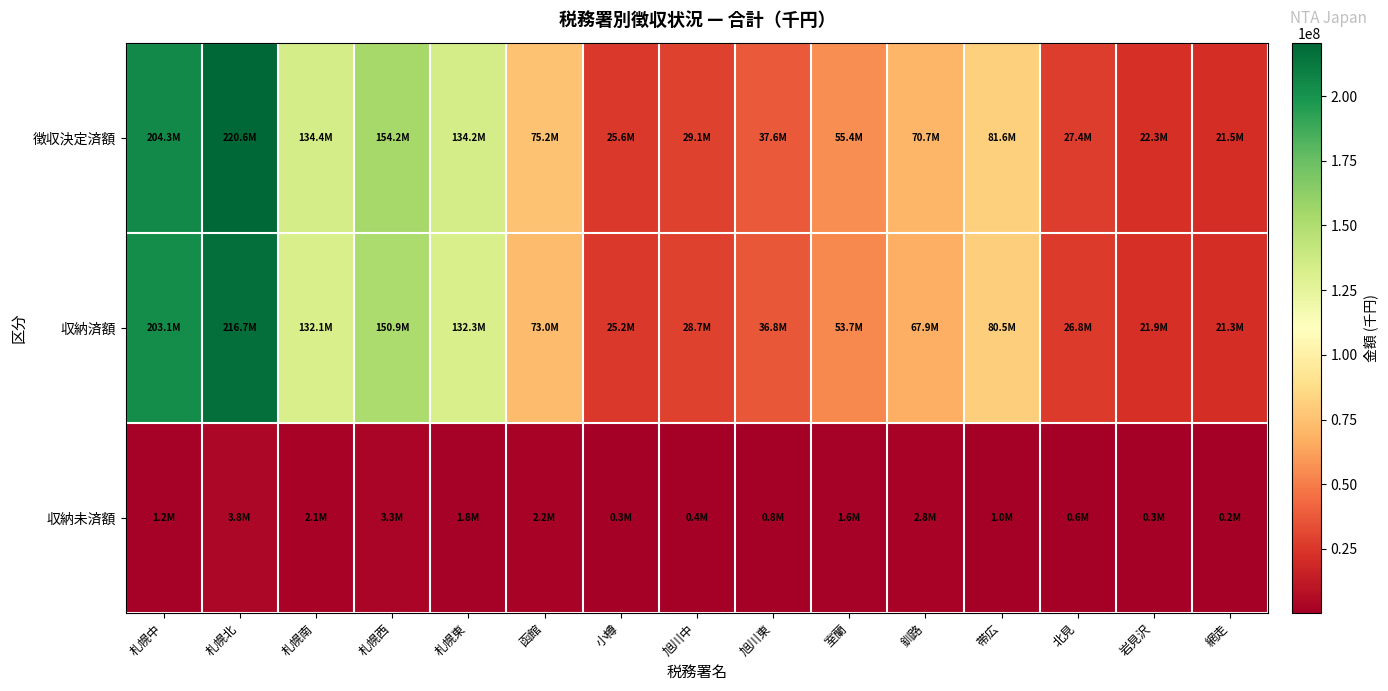

What is the spread (max minus min) of values at 小樽?

25246241